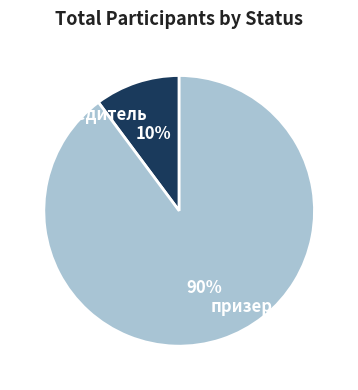

Do призер and победитель together represent more than half of the pie?

Yes